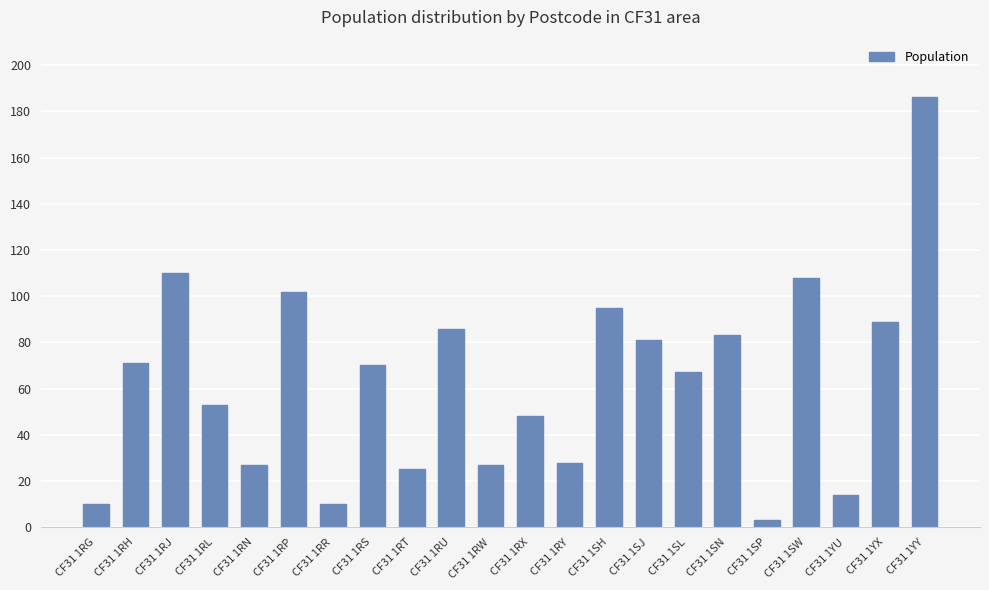

What is the label of the 2nd bar from the right?

CF31 1YX